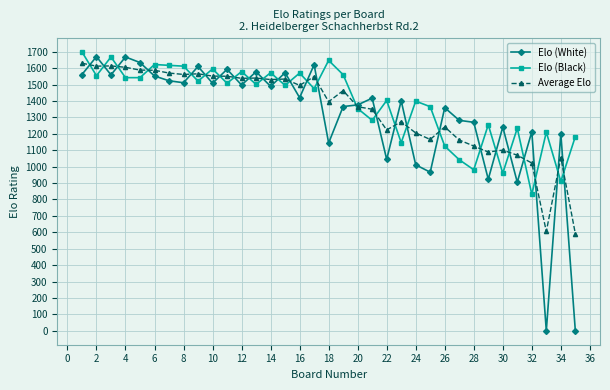

How many times do Elo (Black) and Elo (White) cross each other?

26